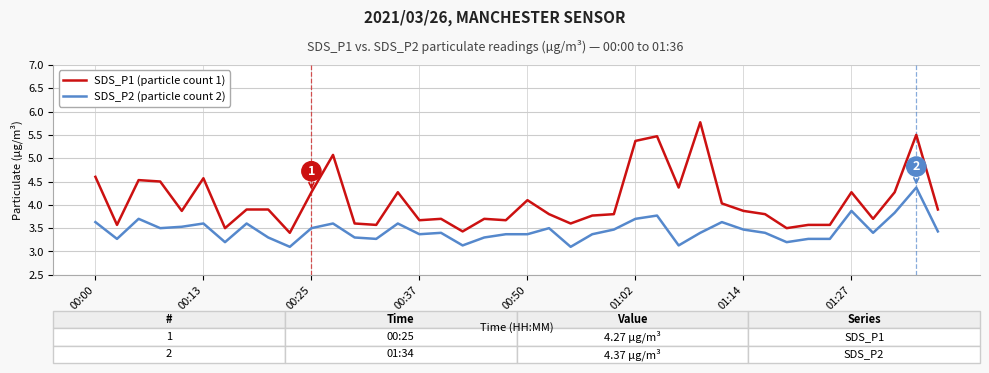

How many distinct data groups are displayed?

2